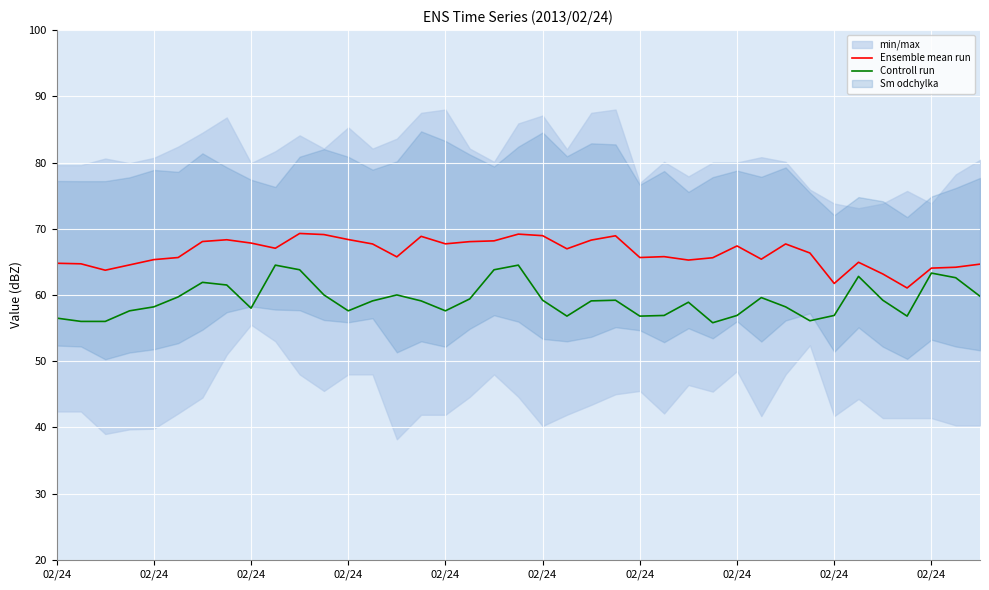

How many values in the Ensemble mean run series exceed 66?

20